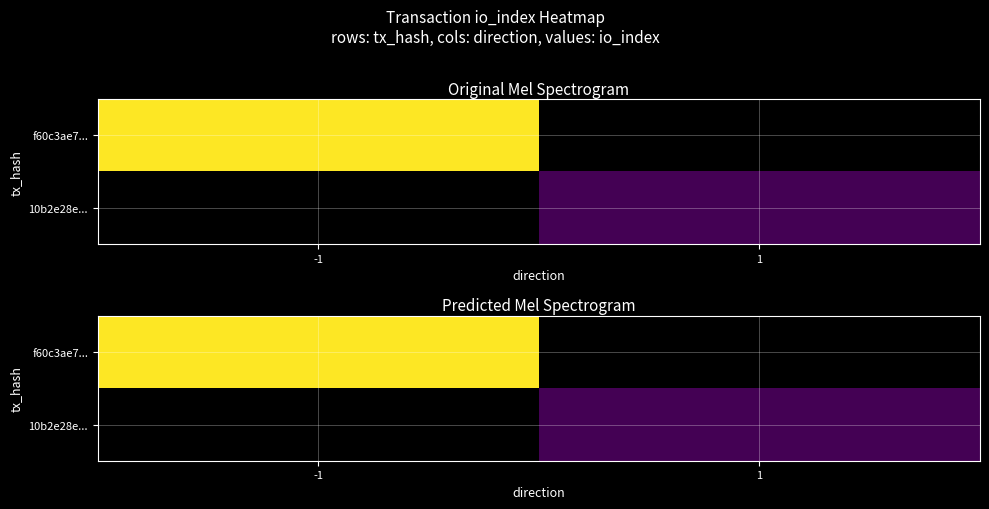

Rank the series by their average value, from highest to lowest.

f60c3ae7..., 10b2e28e...